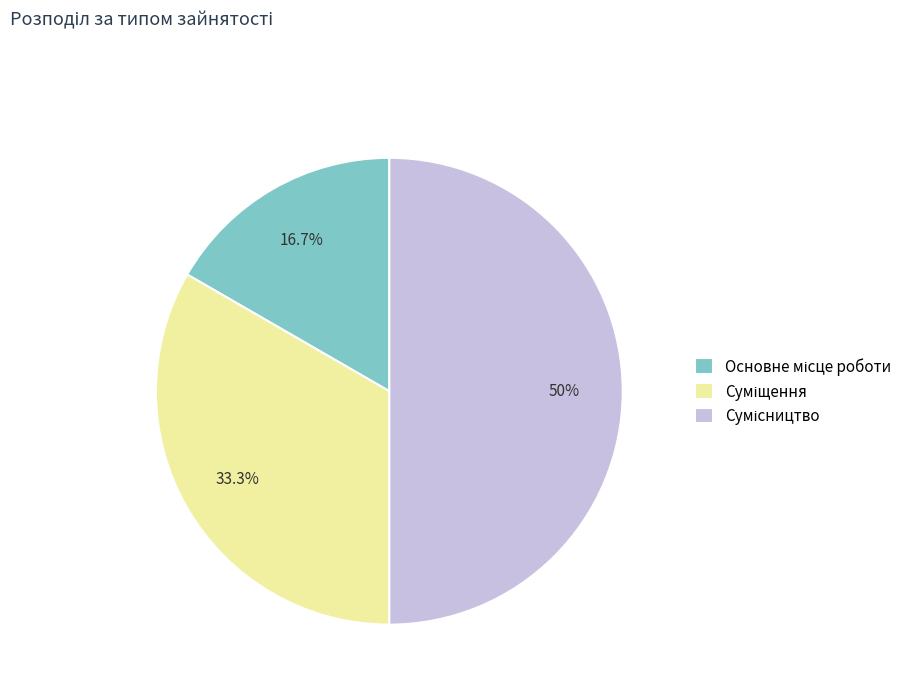

To the nearest percent, what is the difference between the Суміщення and Сумісництво slice percentages?

17%